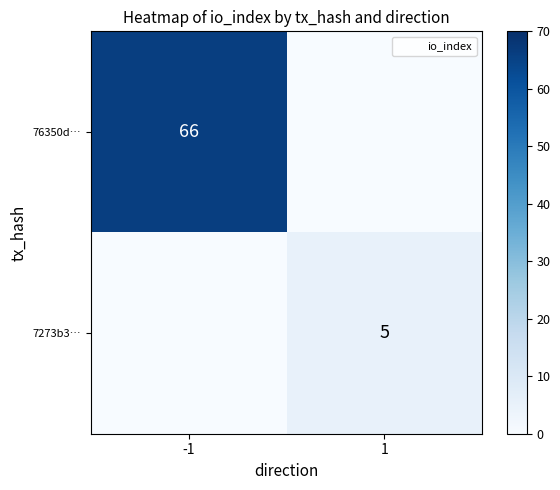

Is the value of 7273b3… at 1 greater than the value of 76350d… at 1?

Yes